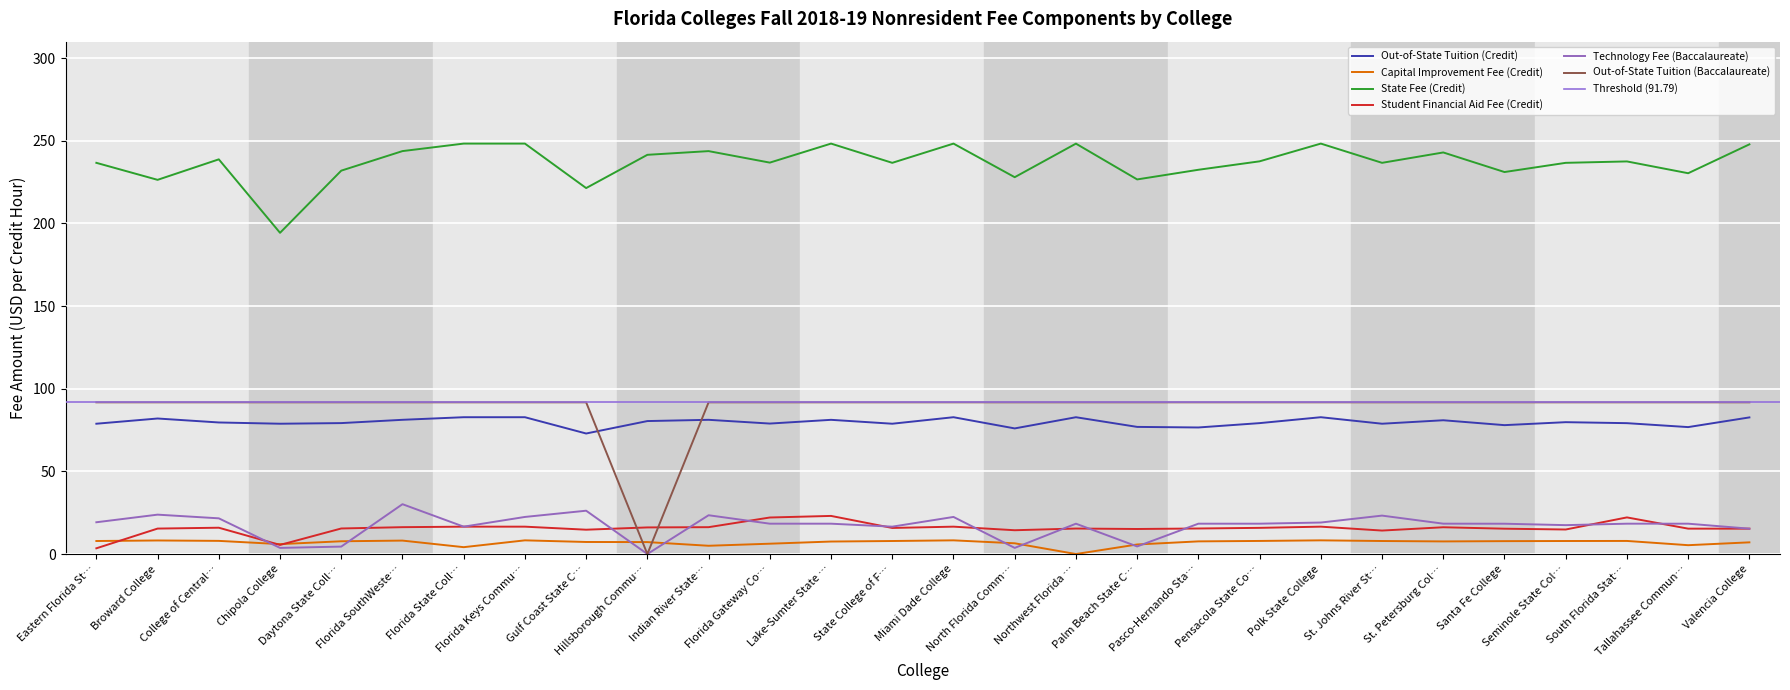

True or false: Out-of-State Tuition (Credit) and Capital Improvement Fee (Credit) intersect in this chart.

False